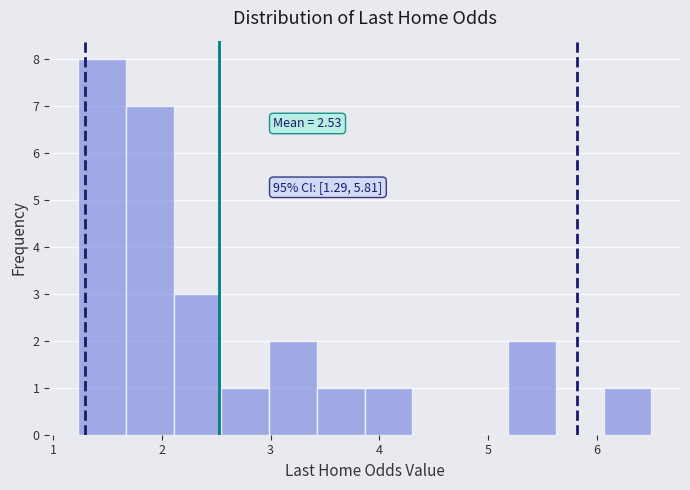

Over which range of the x-axis is the bar tallest?

1.2 to 1.7